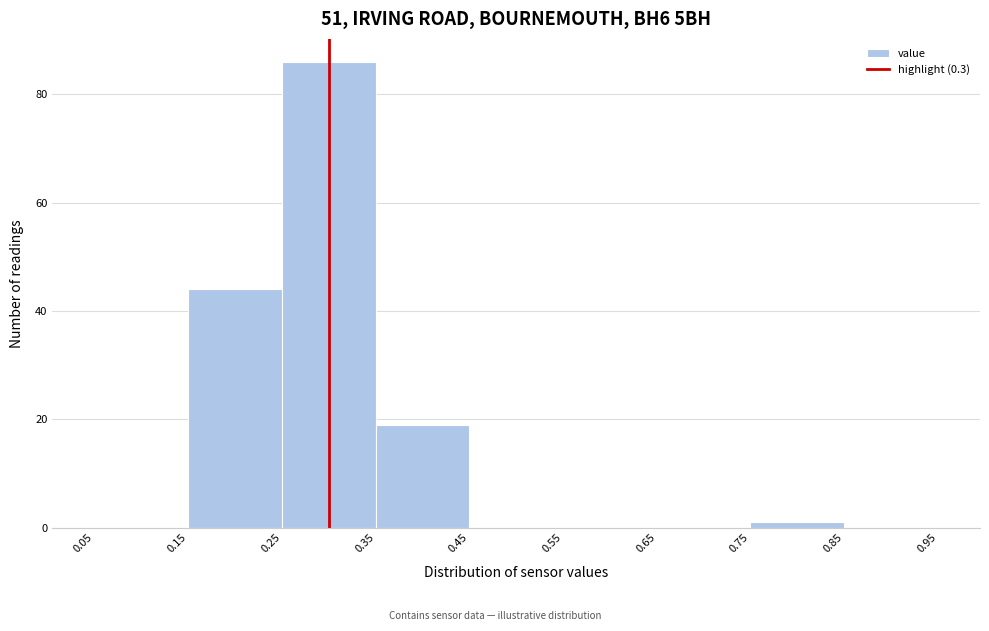

How tall is the bar that spans 0.25 to 0.35 on the x-axis? The values are not printed on the chart, so give them approximately, as read against the axis.

86